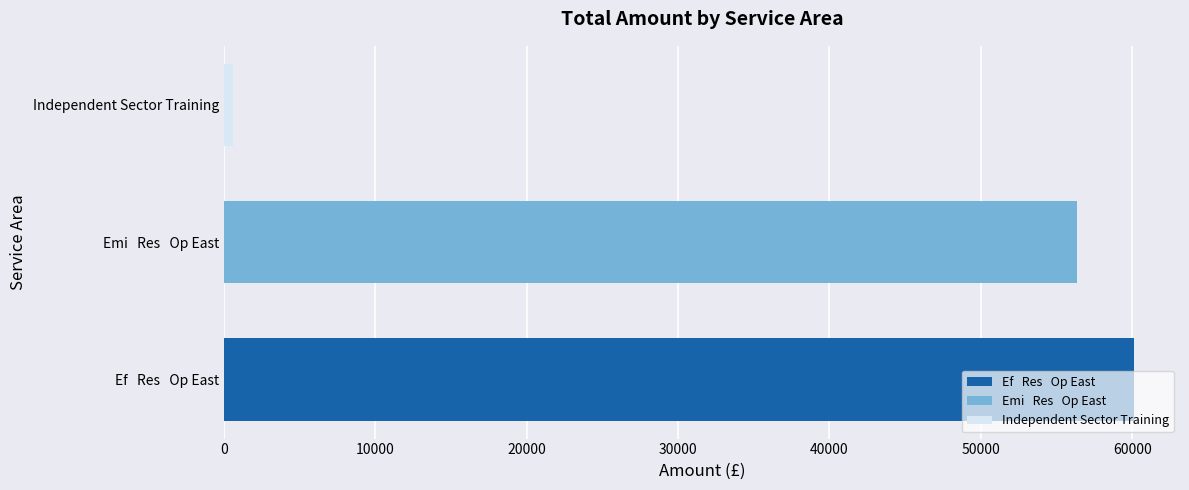

Rank the categories by value from highest to lowest.

Ef   Res   Op East, Emi   Res   Op East, Independent Sector Training